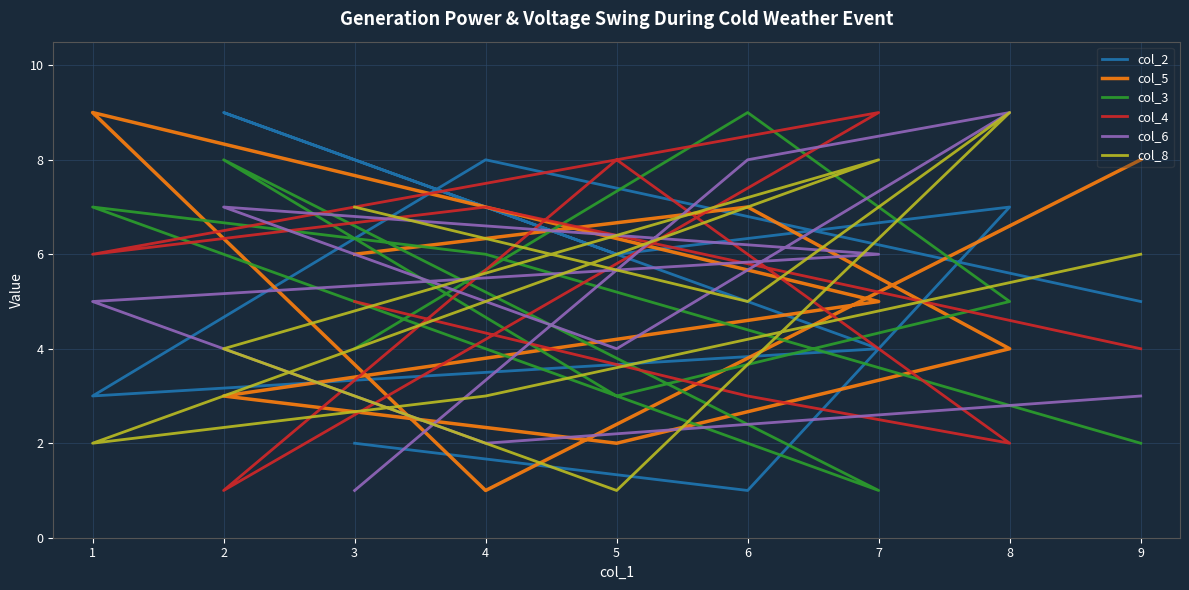

Is it true that col_8 equals 5 at 2?

False